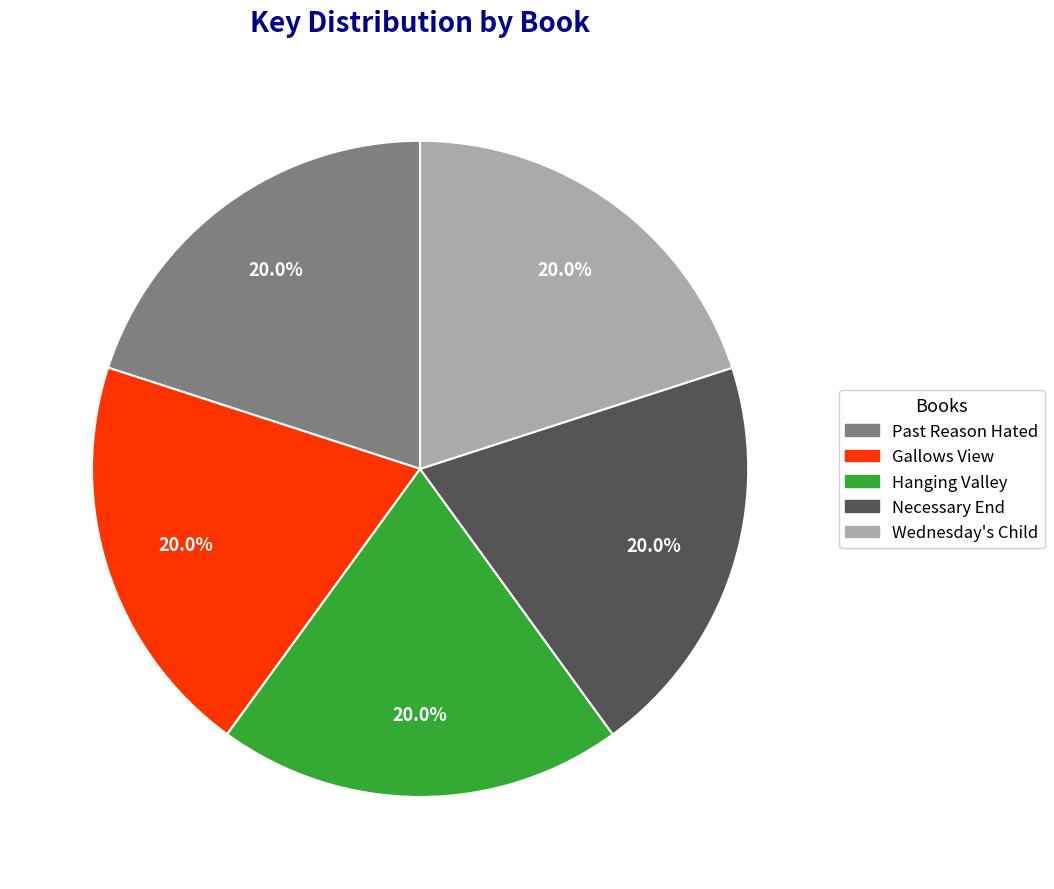

To the nearest percent, what portion does Gallows View represent?

20%